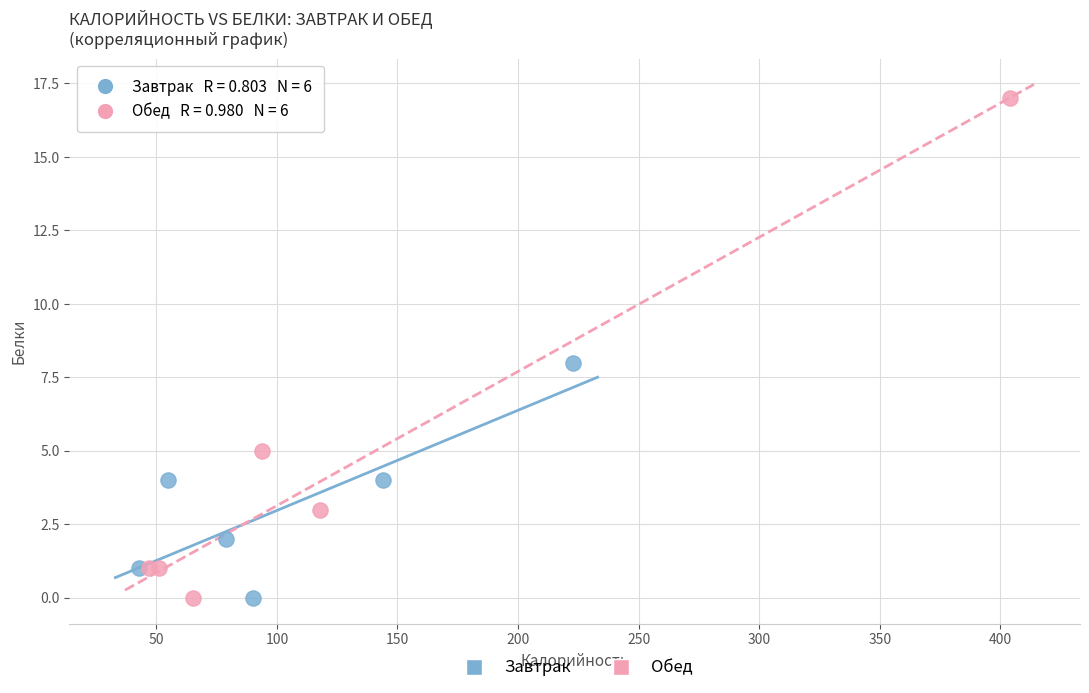

Which series has the largest Y range (max minus min)?

Обед